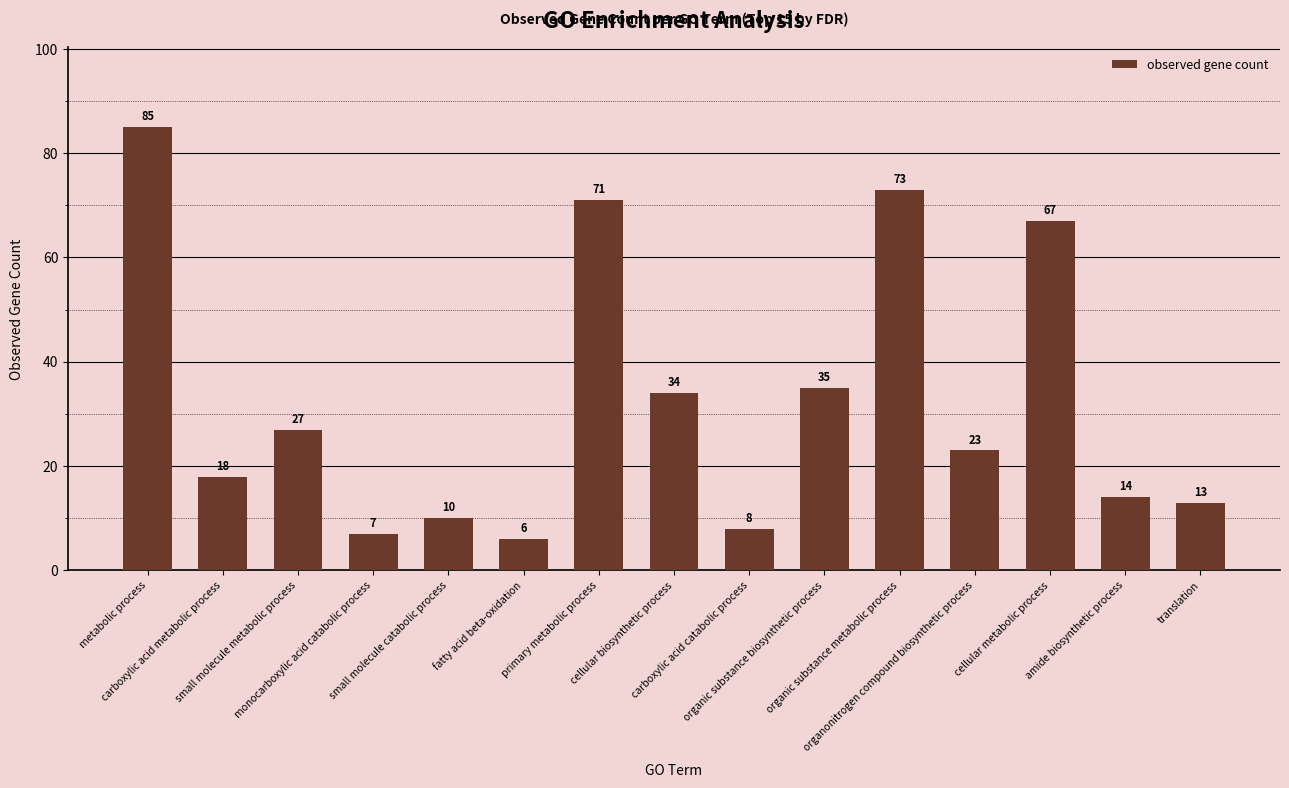

At which label is the value closest to 45?

organic substance biosynthetic process